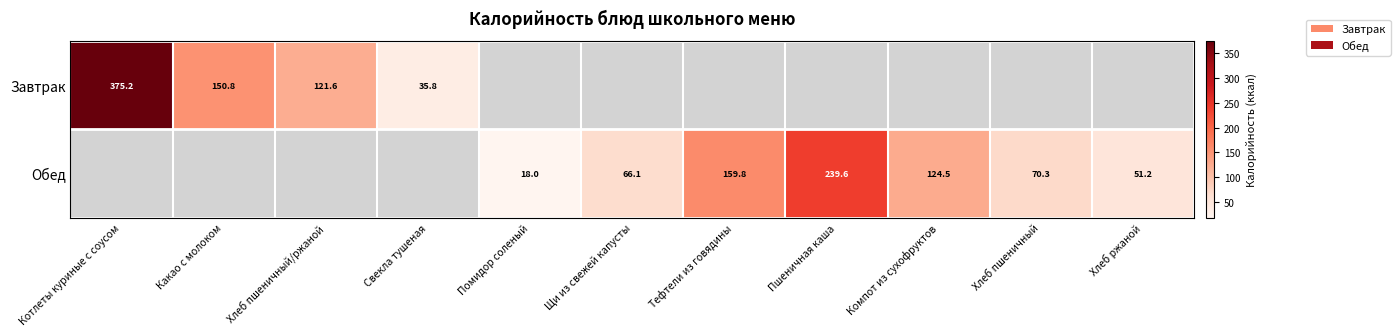

The value of Завтрак at Свекла тушеная is 7.7. True or false?

False